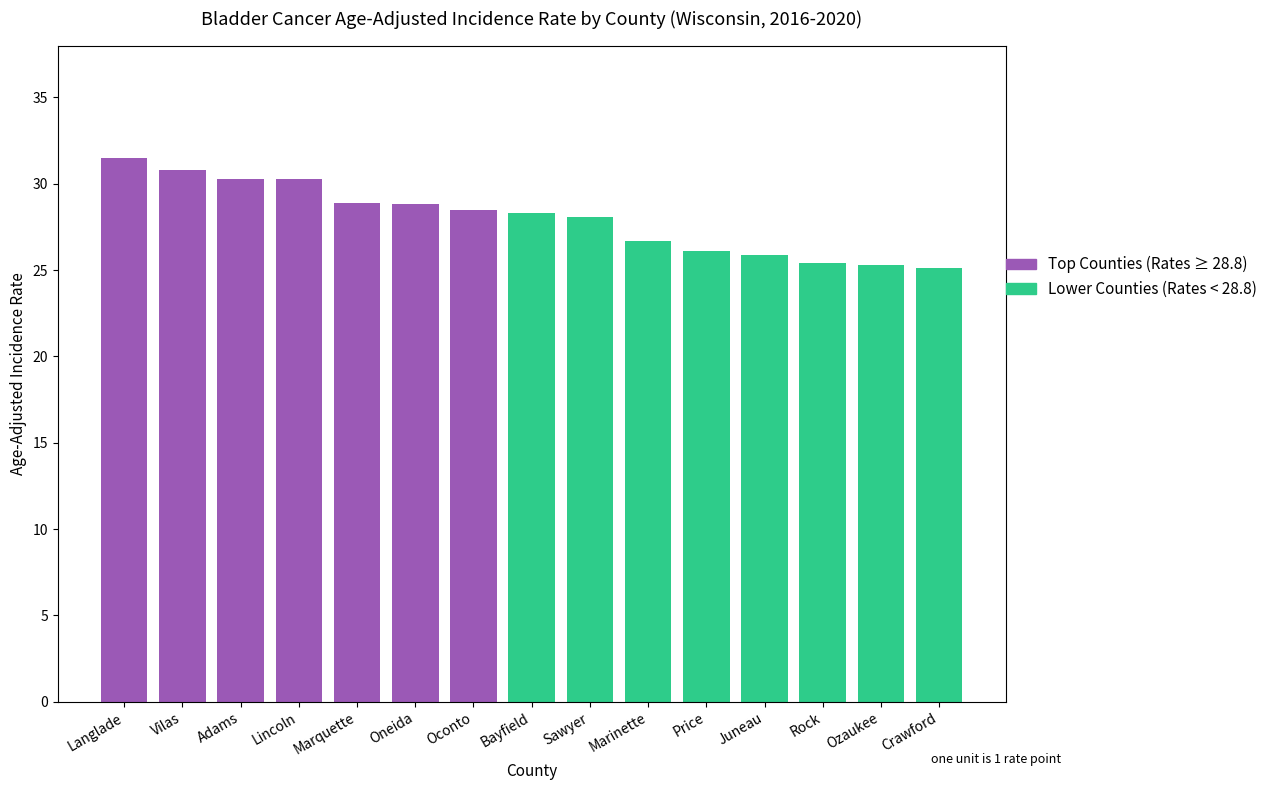

What is the change in value from Oneida to Sawyer?

-0.7